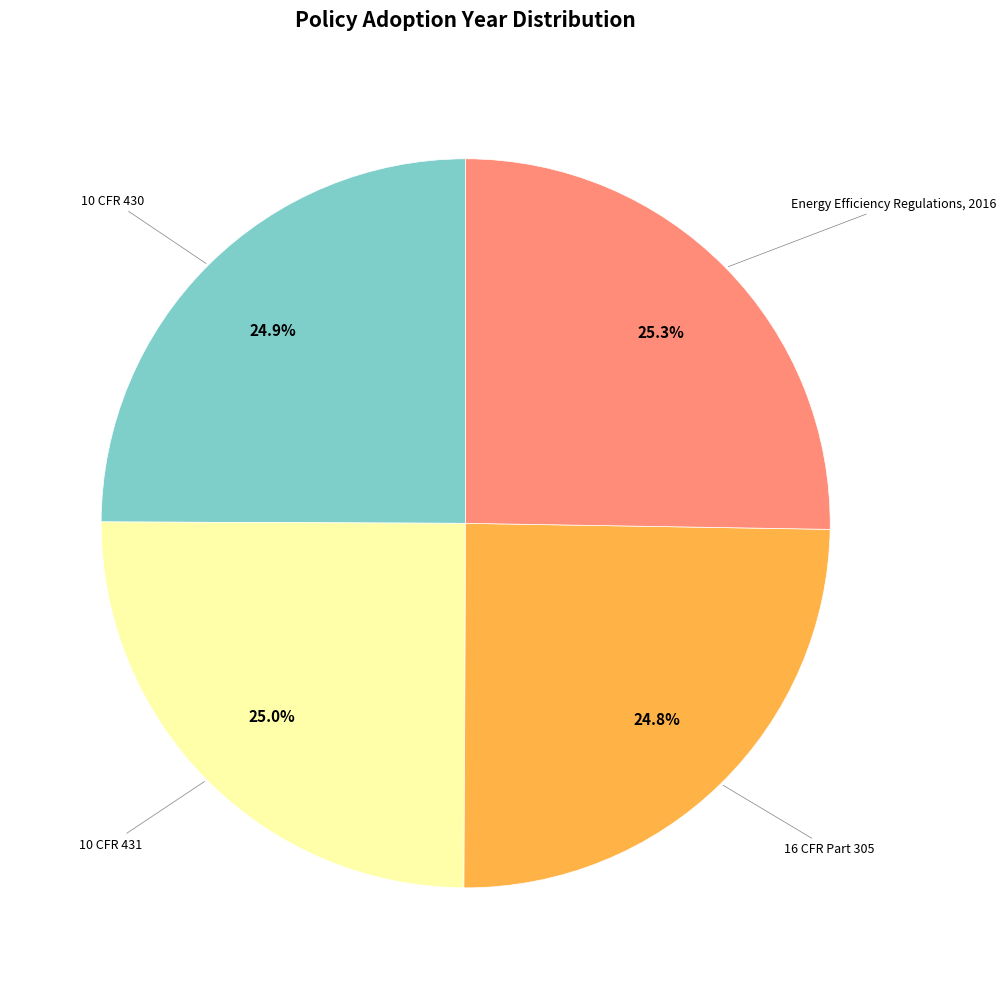

Approximately how many times larger is the value at Energy Efficiency Regulations, 2016 compared to 10 CFR 430?

1.0